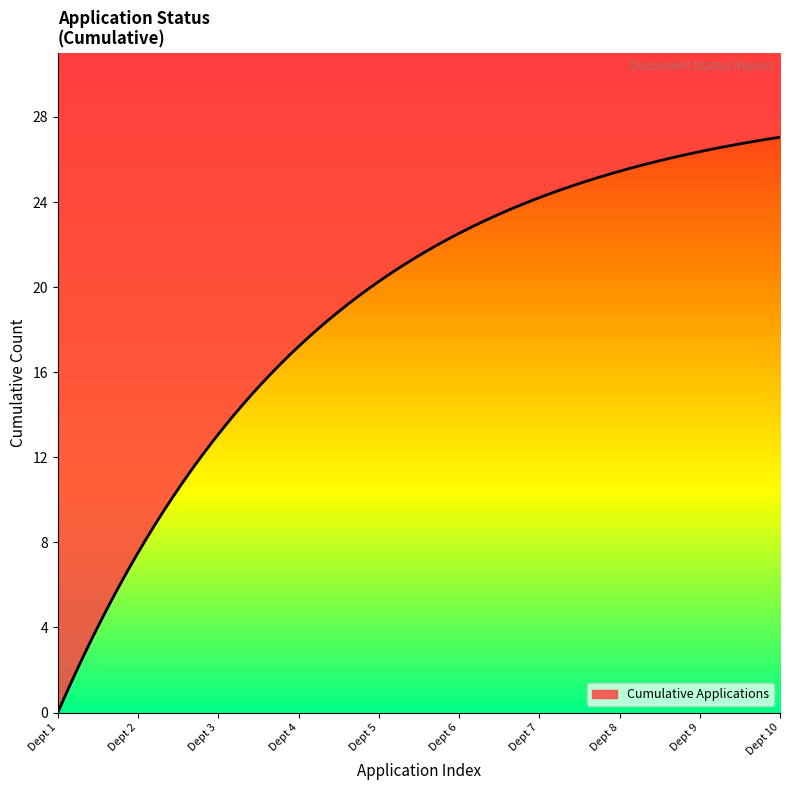

True or false: the data has more than 2 interior local peaks.

False